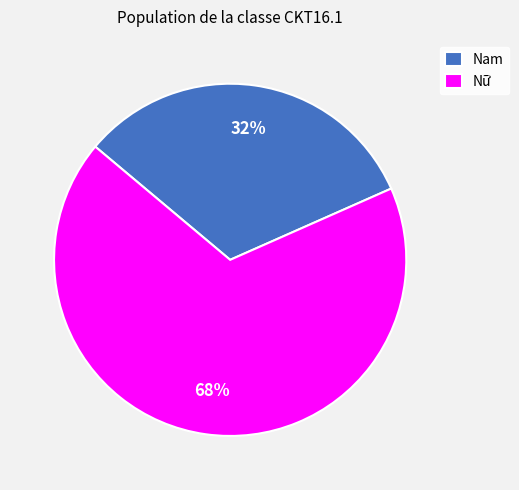

To the nearest percent, what is the average slice percentage?

50%